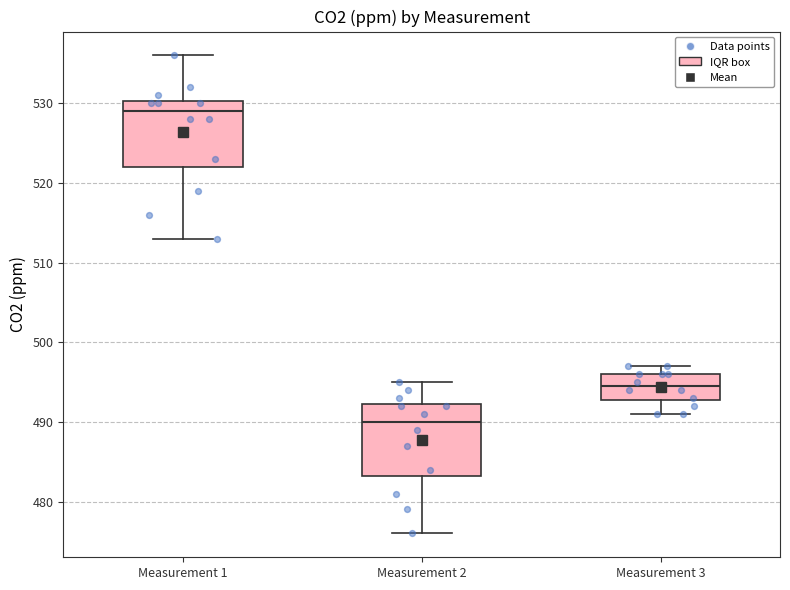

Reading left to right, transcribe this box plot: for each box, give where its median line is, the range the box spans, and where its two whiskers end, as read against the y-axis. The values are not printed on the chart, so give them approximately, as read against the axis.

Measurement 1: median 529, box 522 to 530, whiskers 513 to 536
Measurement 2: median 490, box 483 to 492, whiskers 476 to 495
Measurement 3: median 495, box 493 to 496, whiskers 491 to 497